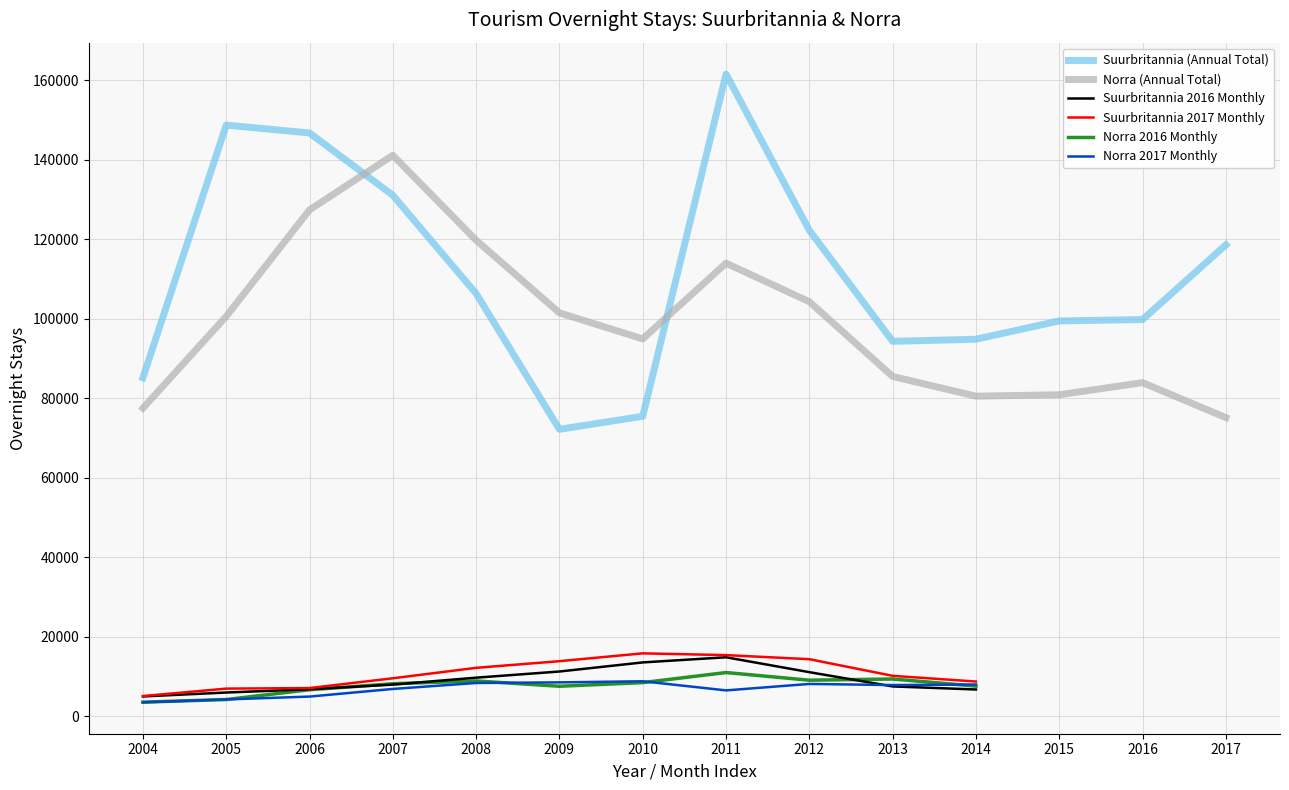

The value of Suurbritannia 2017 Monthly at 2012 is 6315. True or false?

False